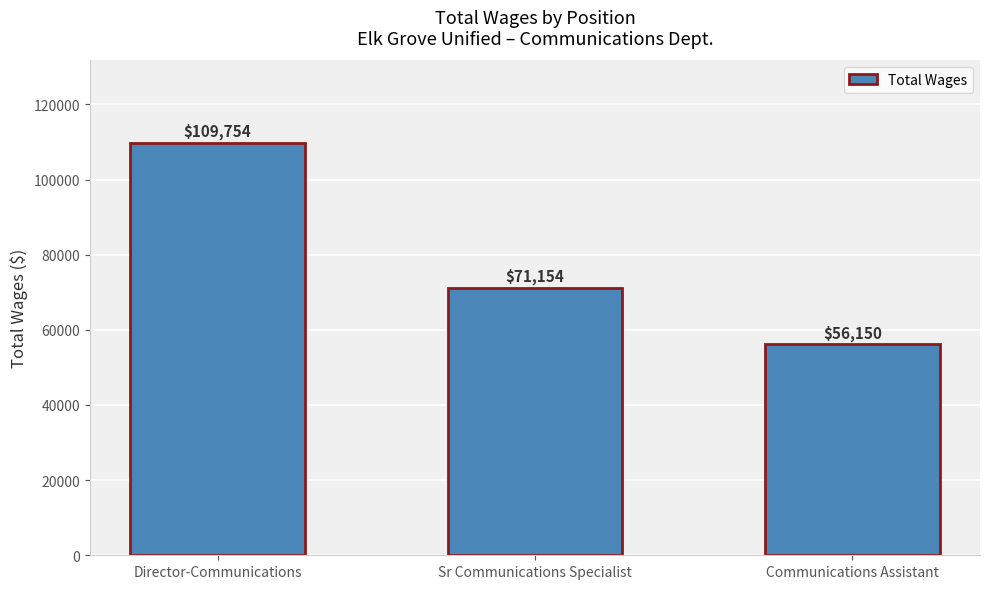

Rank the categories by value from highest to lowest.

Director-Communications, Sr Communications Specialist, Communications Assistant